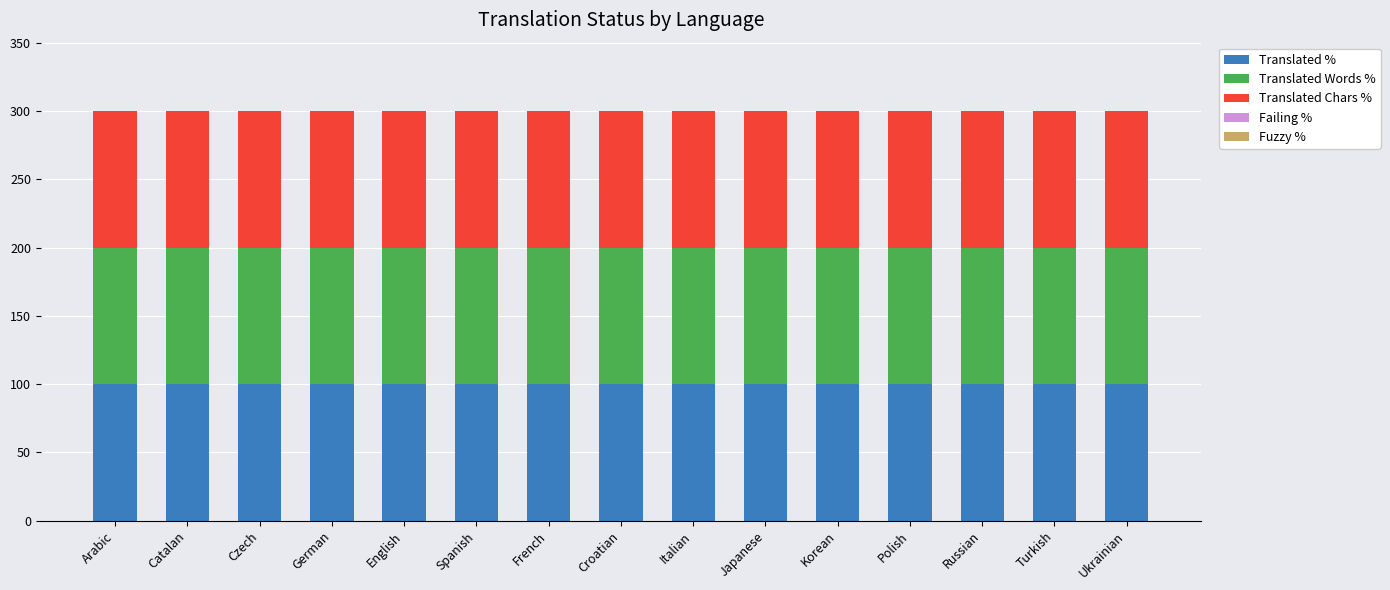

Which series changed the most between English and Croatian?

Translated %